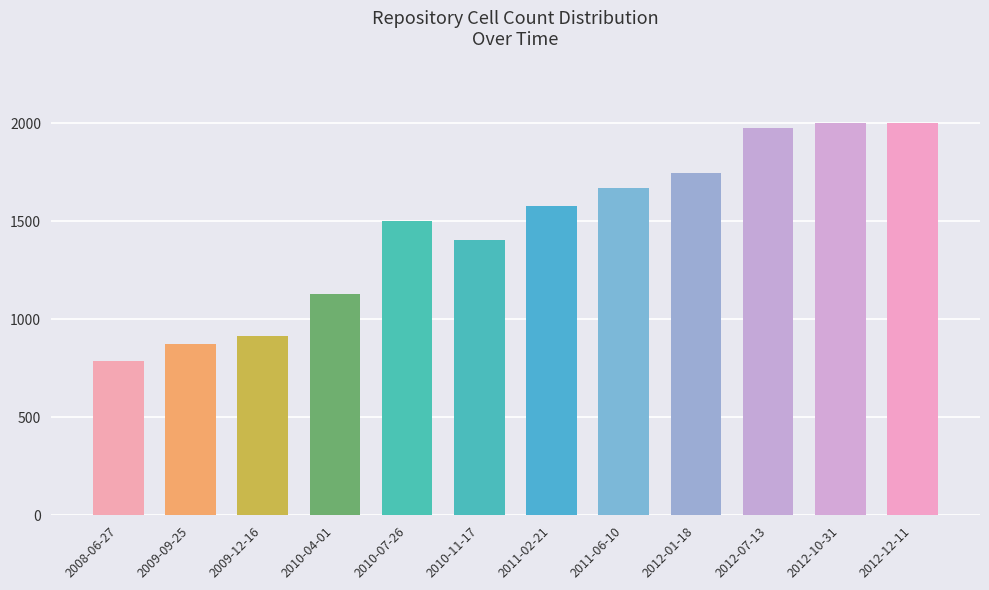

What is the sum of all values?

17586